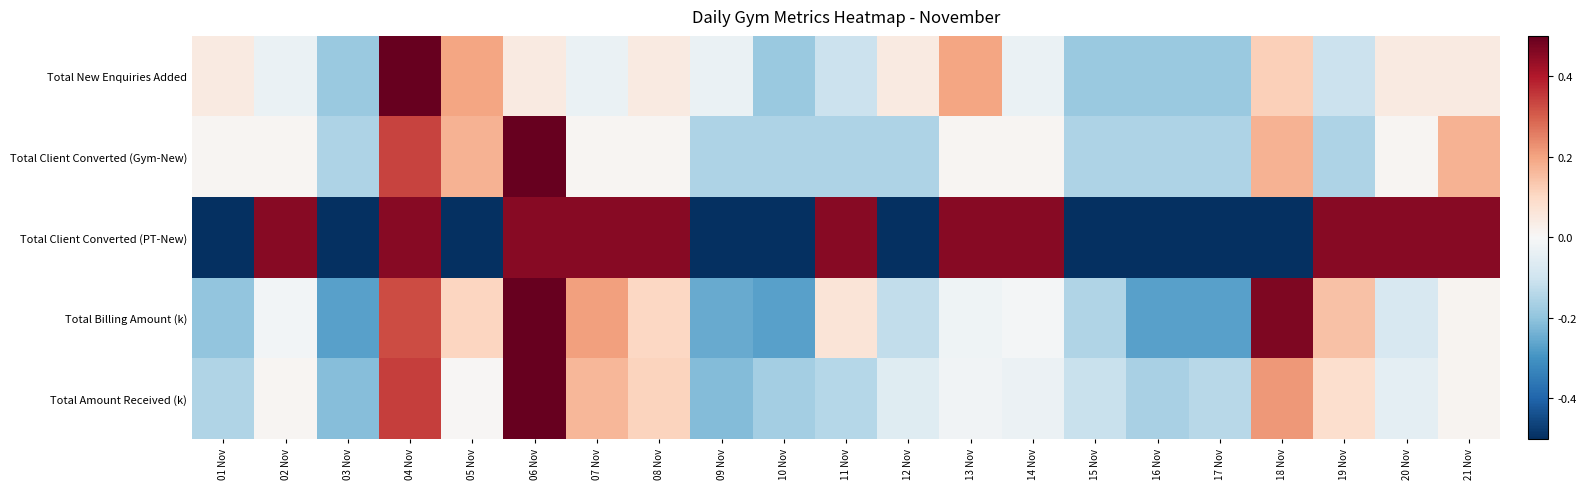

Which series has the largest total across all categories?

Total New Enquiries Added